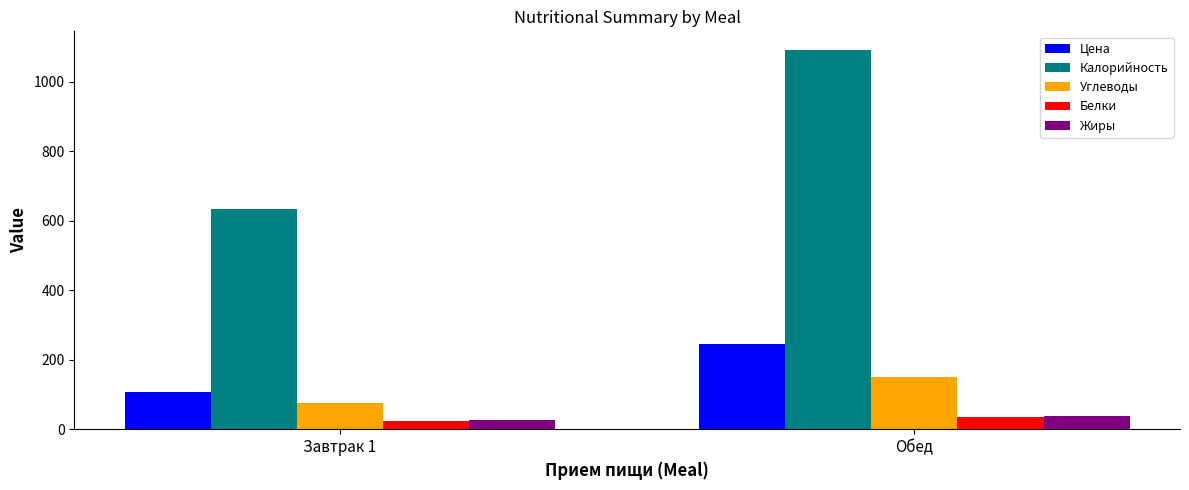

What is the difference between the Белки values at Обед and Завтрак 1?

10.6